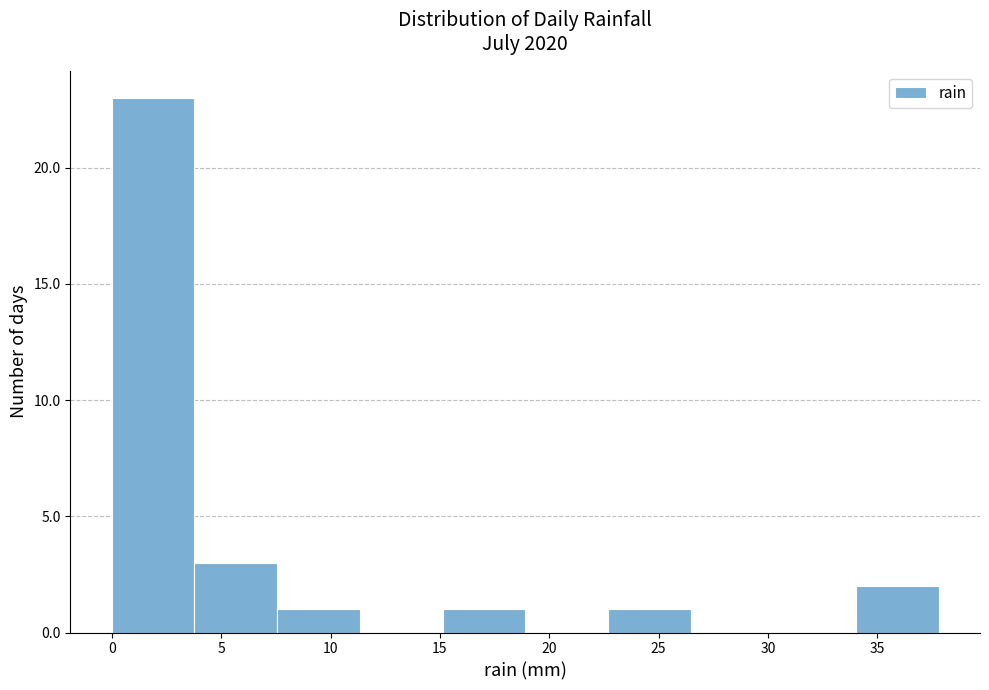

Reading left to right, list every bar in this chart as the range it spans on the x-axis followed by its height. Neither the bar edges nor the heights are printed on the chart, so give them approximately, as read against the axes.

0.0 to 4.0: 23
4.0 to 7.5: 3
7.5 to 11.5: 1
11.5 to 15.0: 0
15.0 to 19.0: 1
19.0 to 22.5: 0
22.5 to 26.5: 1
26.5 to 30.0: 0
30.0 to 34.0: 0
34.0 to 38.0: 2